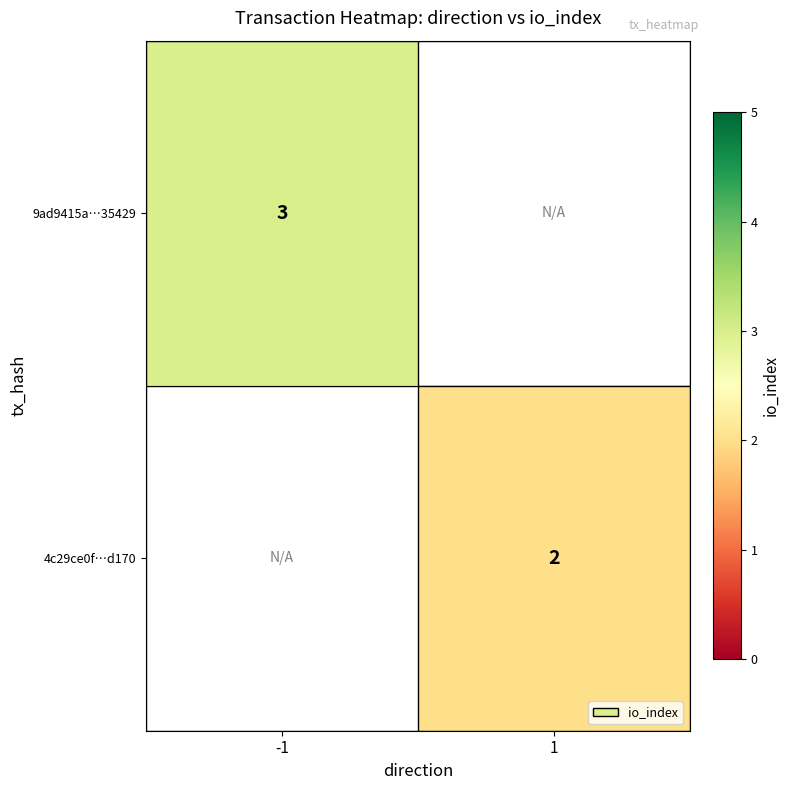

What is the minimum value shown in the chart?

2.0